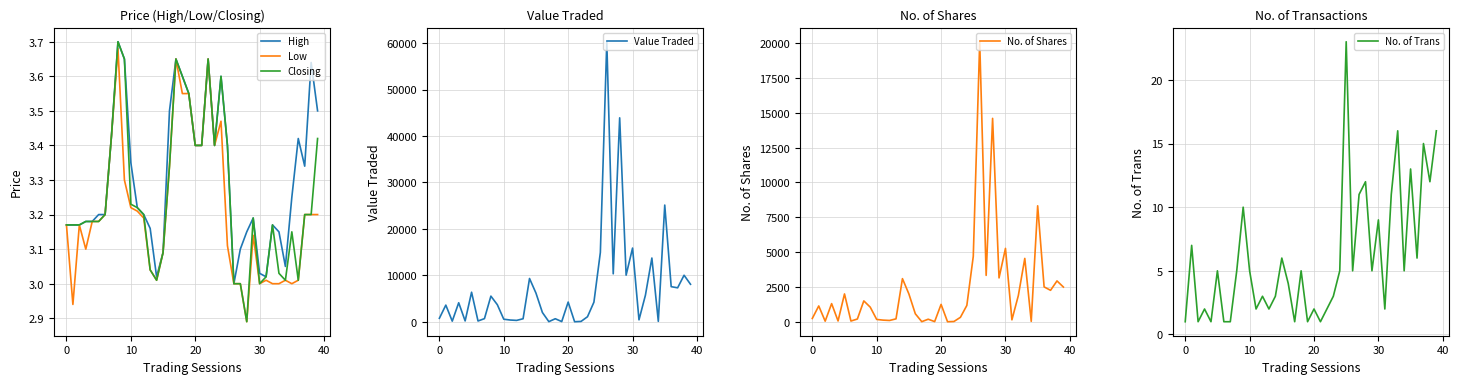

True or false: High and No. of Trans cross at least once.

True